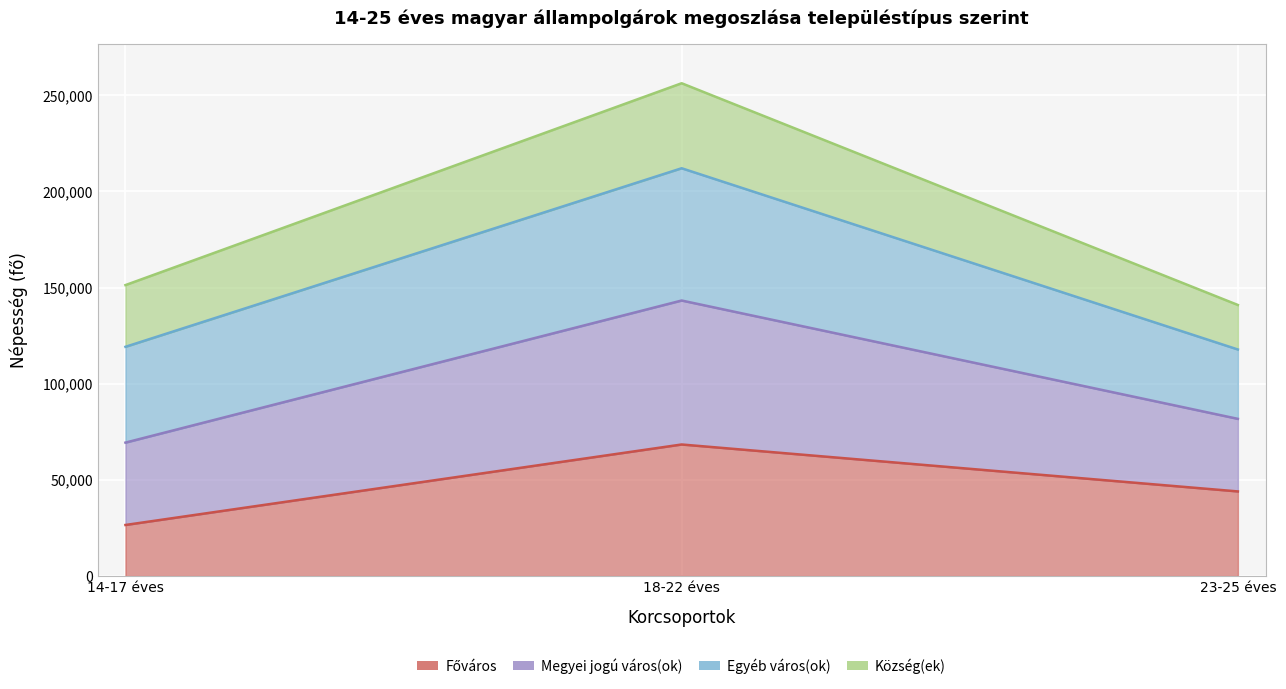

Which has a higher value, 23-25 éves or 14-17 éves?

23-25 éves